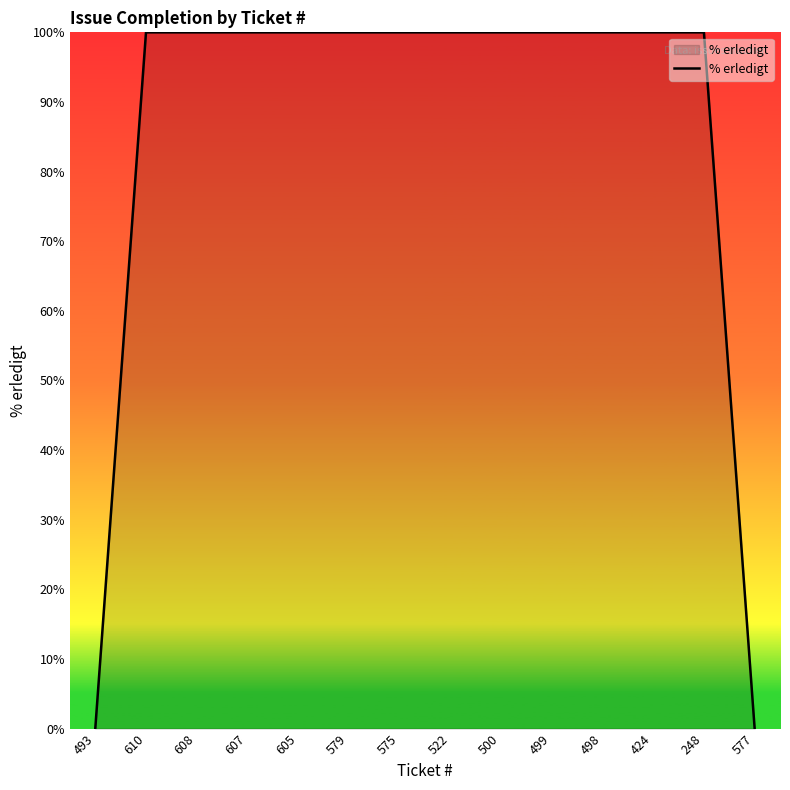

Reading left to right, list all the values displayed in this chart.

493=0	610=100	608=100	607=100	605=100	579=100	575=100	522=100	500=100	499=100	498=100	424=100	248=100	577=0